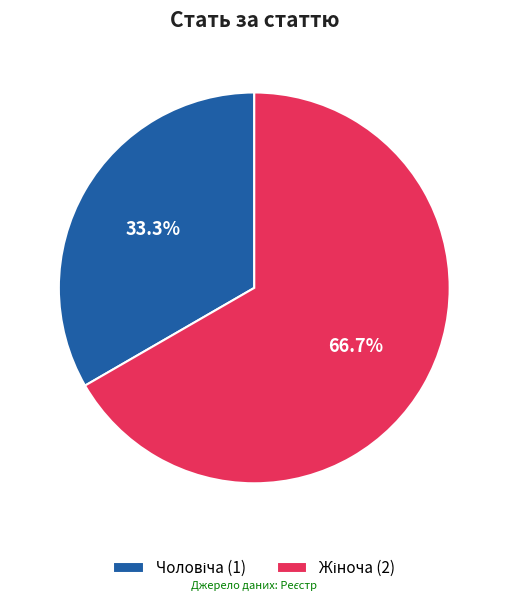

How many segments does this pie chart have?

2